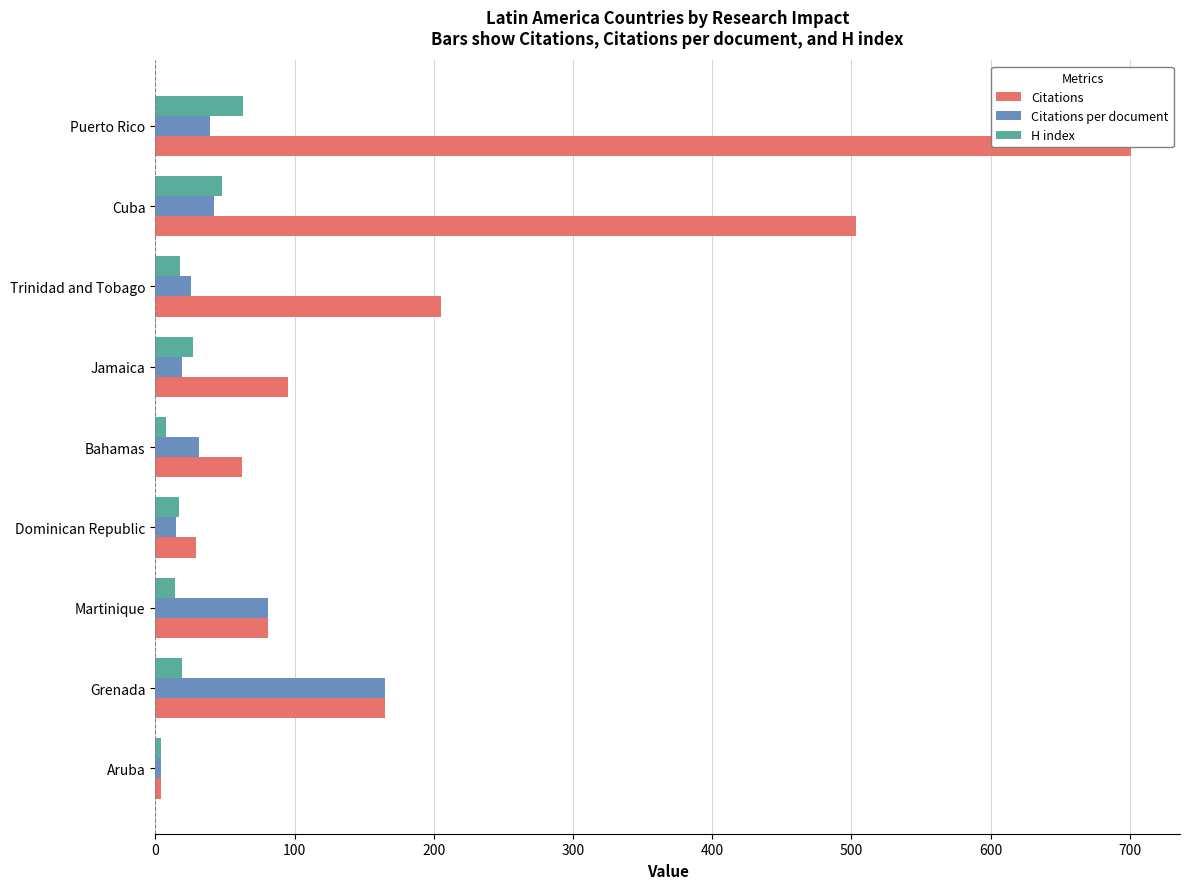

How many bars are there in total?

27